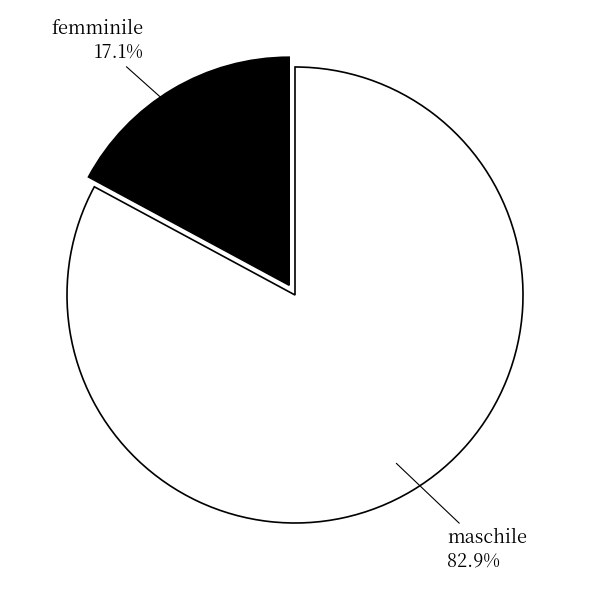

To the nearest percent, what is the average slice percentage?

50%